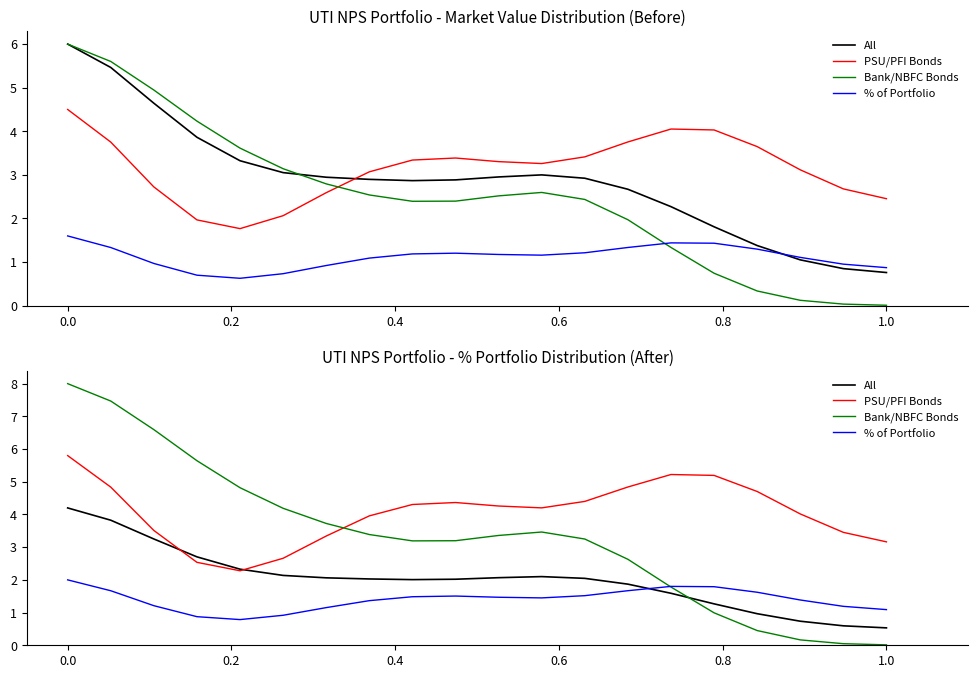

Reading right to left, extract all data points from this chart.

All: 0.5	0.6	0.7	1.0	1.3	1.6	1.9	2.0	2.1	2.1	2.0	2.0	2.0	2.1	2.1	2.3	2.7	3.3	3.8	4.2
PSU/PFI Bonds: 3.2	3.5	4.0	4.7	5.2	5.2	4.8	4.4	4.2	4.3	4.4	4.3	4.0	3.3	2.7	2.3	2.5	3.5	4.8	5.8
Bank/NBFC Bonds: 0.0	0.0	0.2	0.5	1.0	1.8	2.6	3.2	3.5	3.4	3.2	3.2	3.4	3.7	4.2	4.8	5.6	6.6	7.5	8.0
% of Portfolio: 1.1	1.2	1.4	1.6	1.8	1.8	1.7	1.5	1.4	1.5	1.5	1.5	1.4	1.2	0.9	0.8	0.9	1.2	1.7	2.0